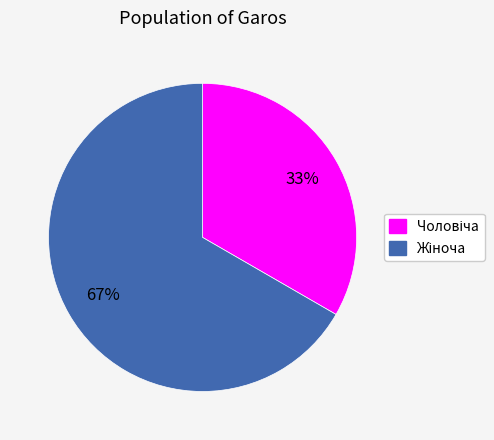

Does any single category account for the majority?

Yes